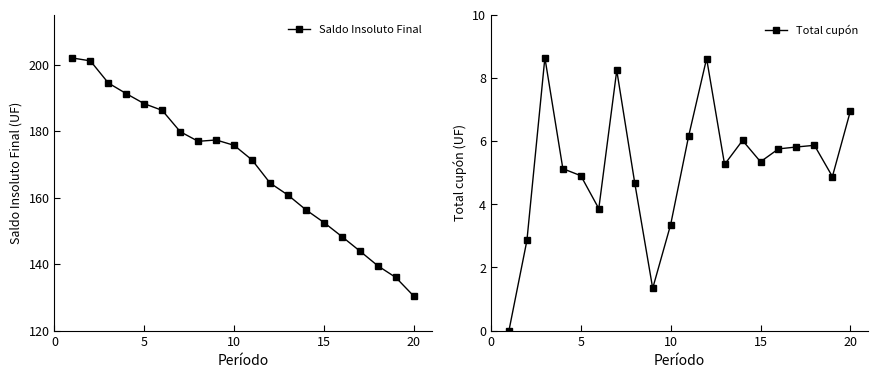

What is the difference between the maximum and minimum values in the Saldo Insoluto Final series?

71.6